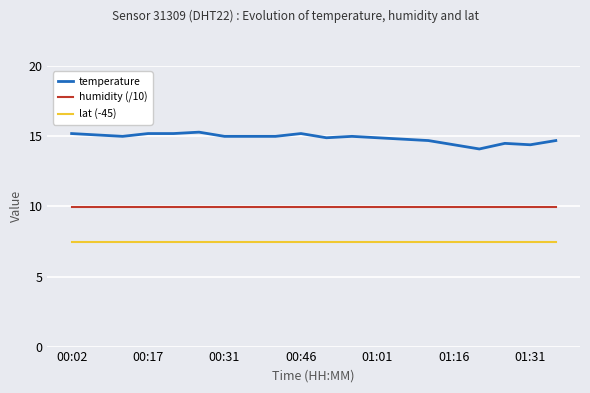

True or false: humidity (/10) and temperature intersect in this chart.

False